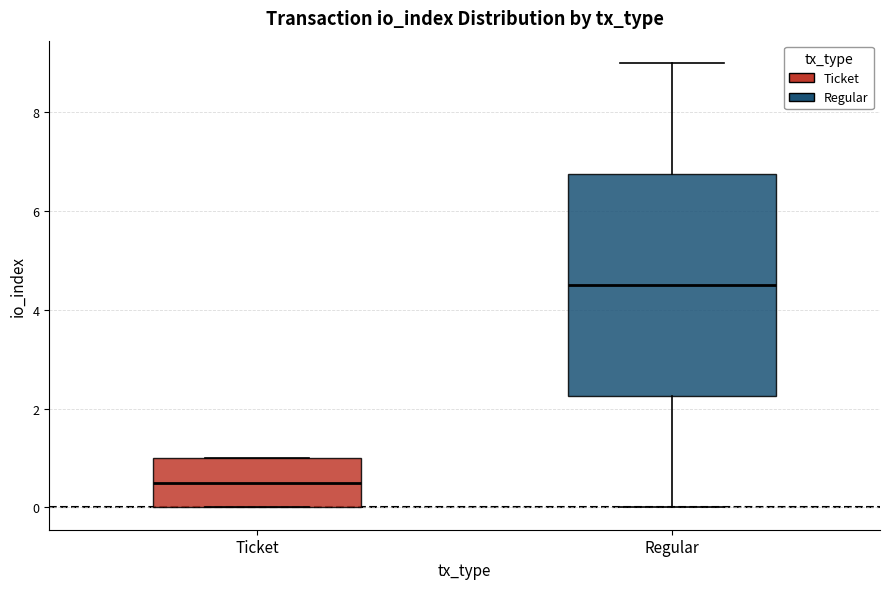

Reading left to right, transcribe this box plot: for each box, give where its median line is, the range the box spans, and where its two whiskers end, as read against the y-axis. The values are not printed on the chart, so give them approximately, as read against the axis.

Ticket: median 0.6, box 0.0 to 1.0, whiskers 0.0 to 1.0
Regular: median 4.6, box 2.2 to 6.8, whiskers 0.0 to 9.0